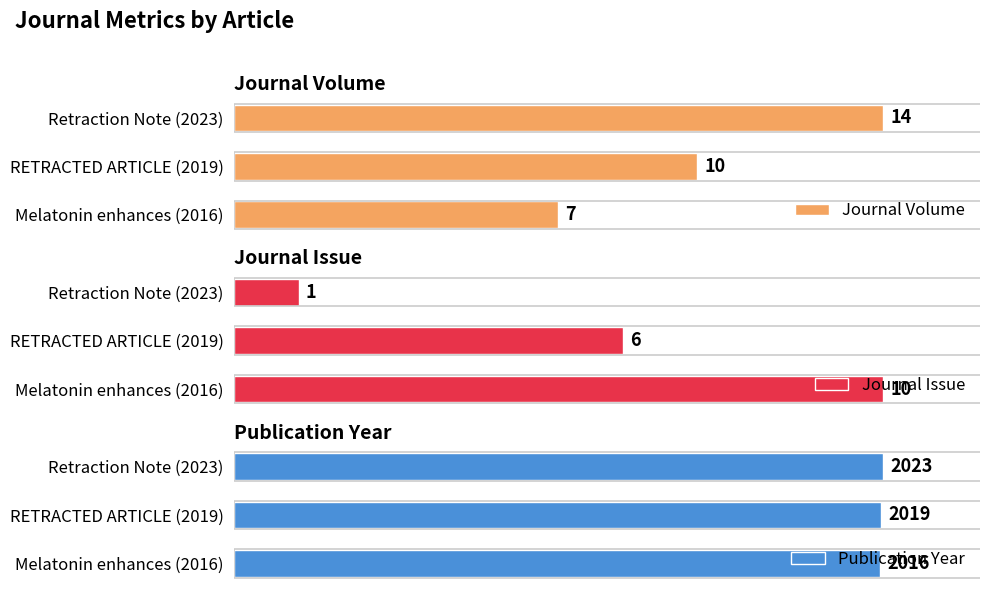

Count the Journal Issue values in the range 1 to 10.

3